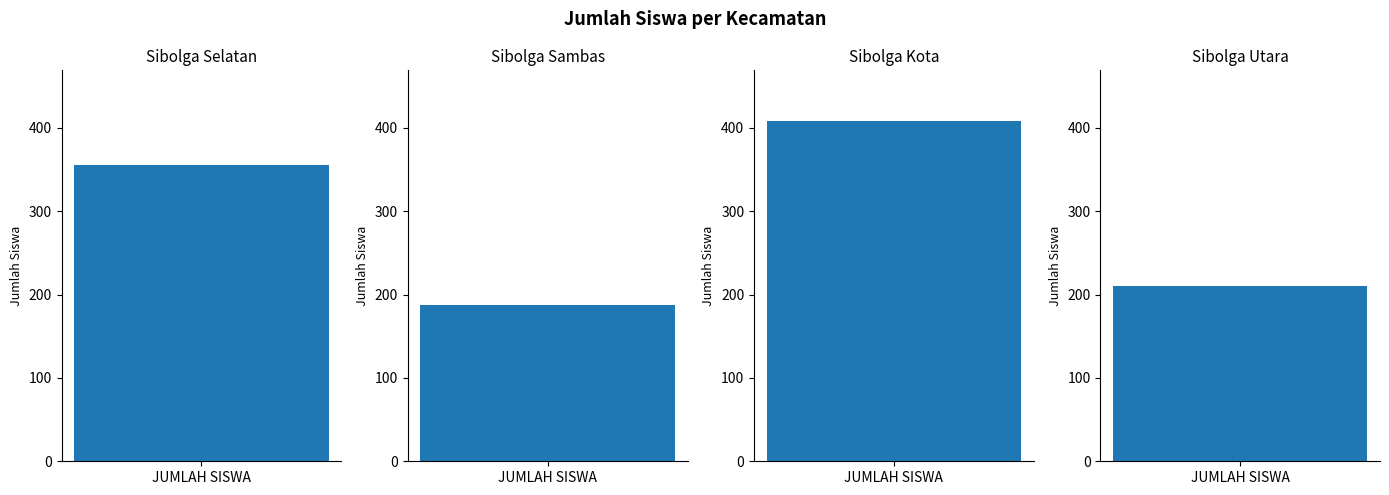

Approximately how many times larger is the value at Sibolga Kota compared to Sibolga Sambas?

2.2